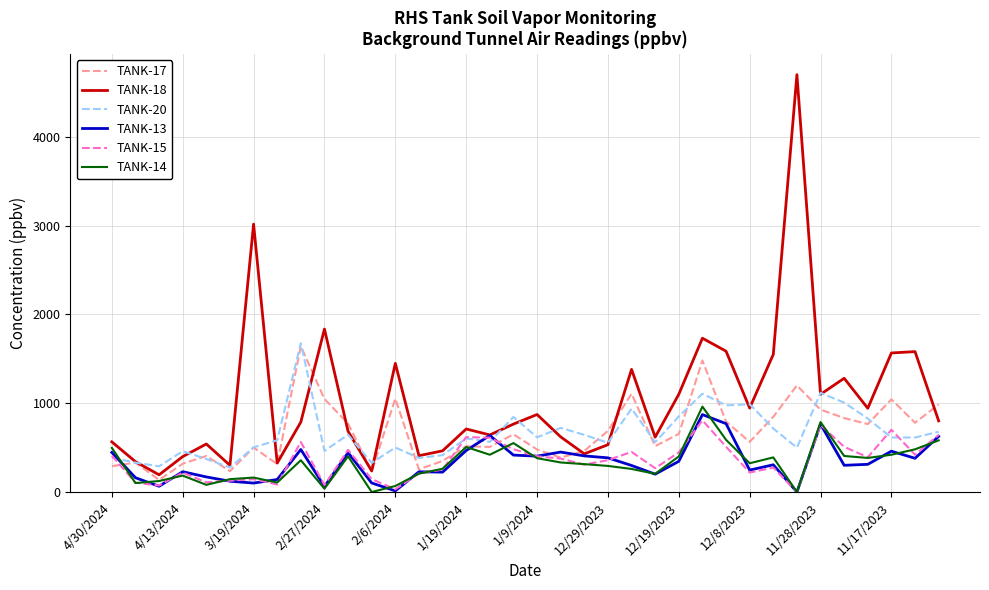

What is the maximum value shown in the chart?

4700